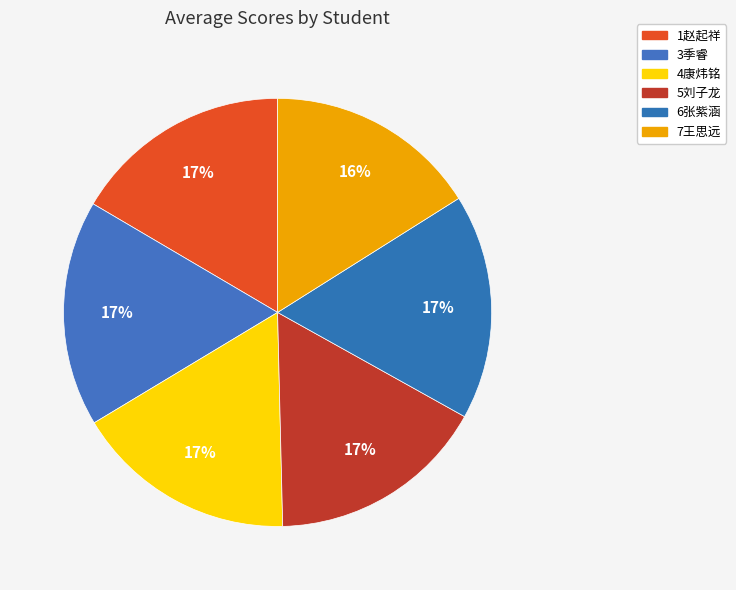

How many segments does this pie chart have?

6